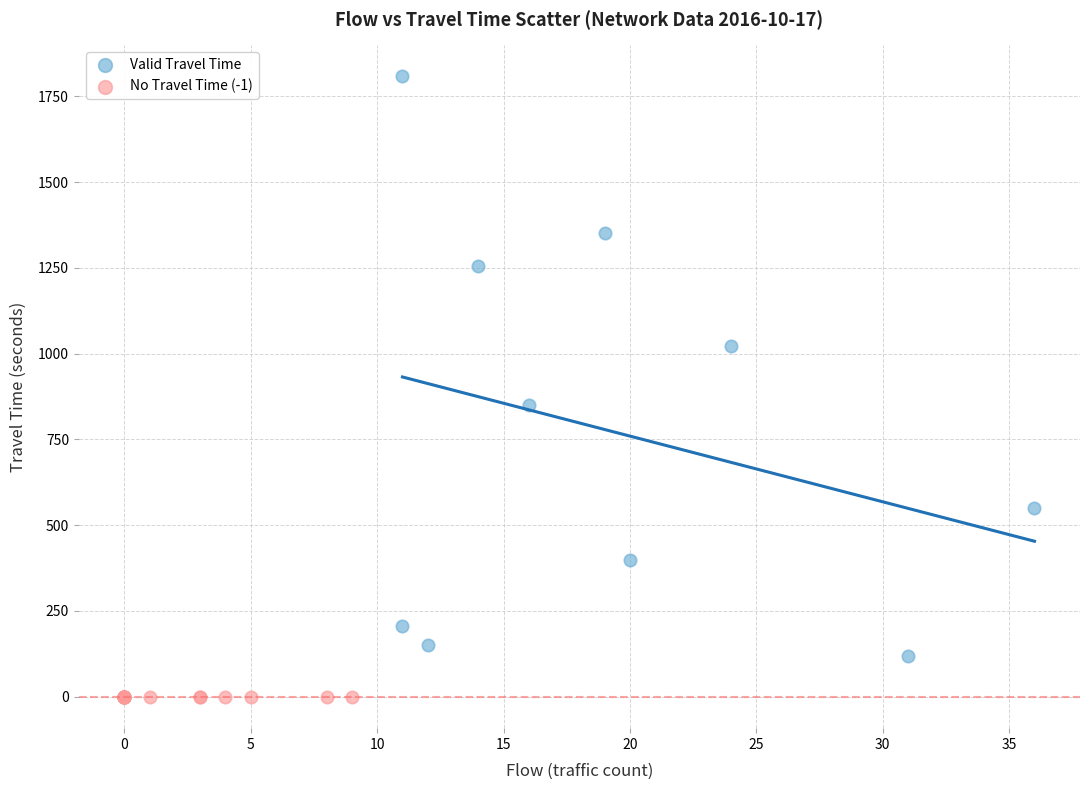

Which series reaches the maximum Y coordinate?

Valid Travel Time